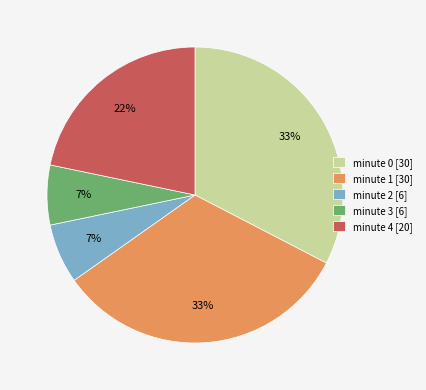

To the nearest percent, what is the average slice percentage?

20%